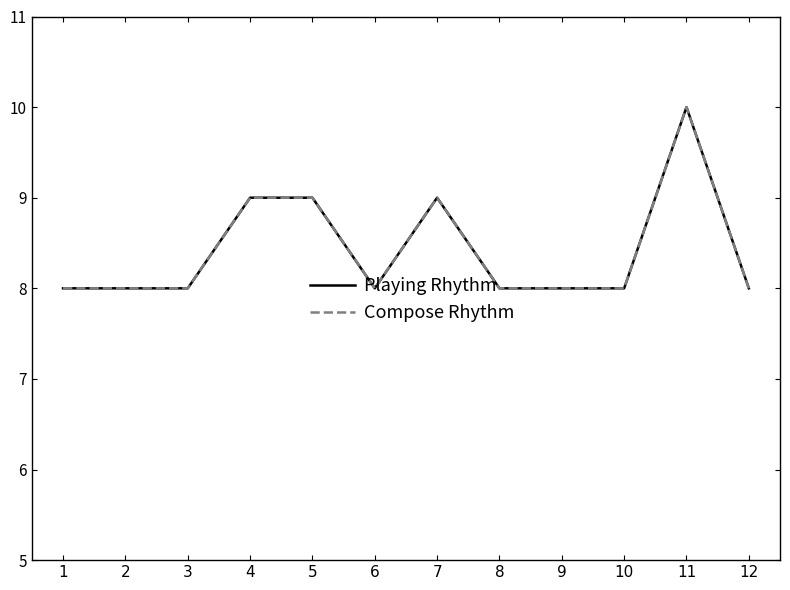

Is the value of Compose Rhythm at 4 greater than the value of Playing Rhythm at 10?

Yes